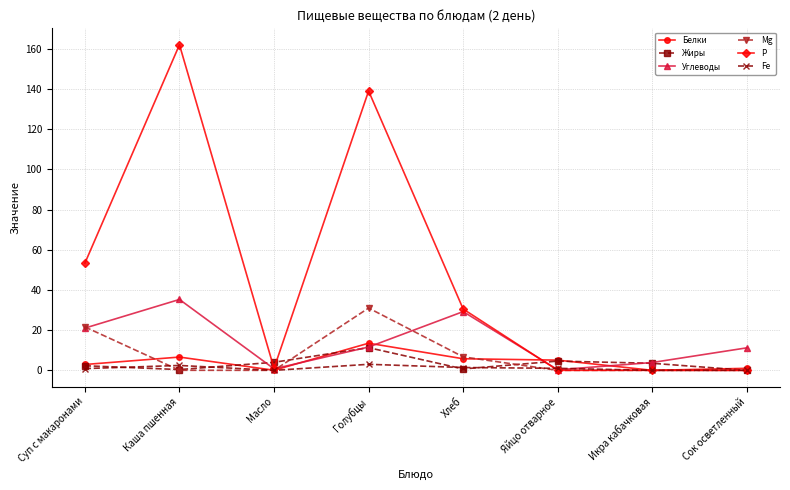

Count the number of categories in the chart.

8